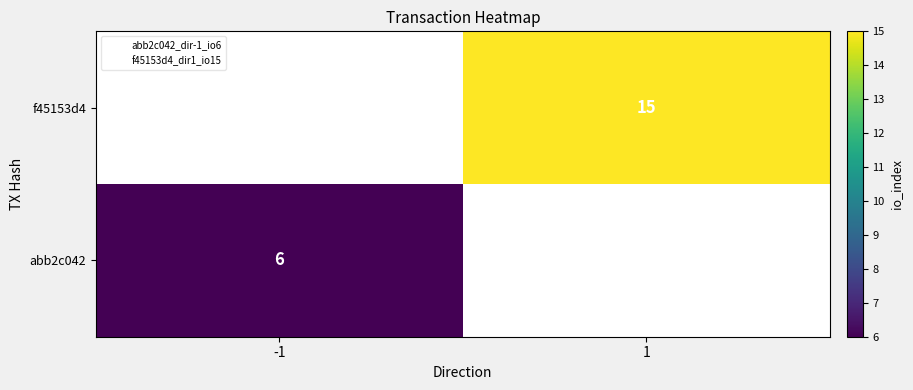

How many series are shown in this chart?

2